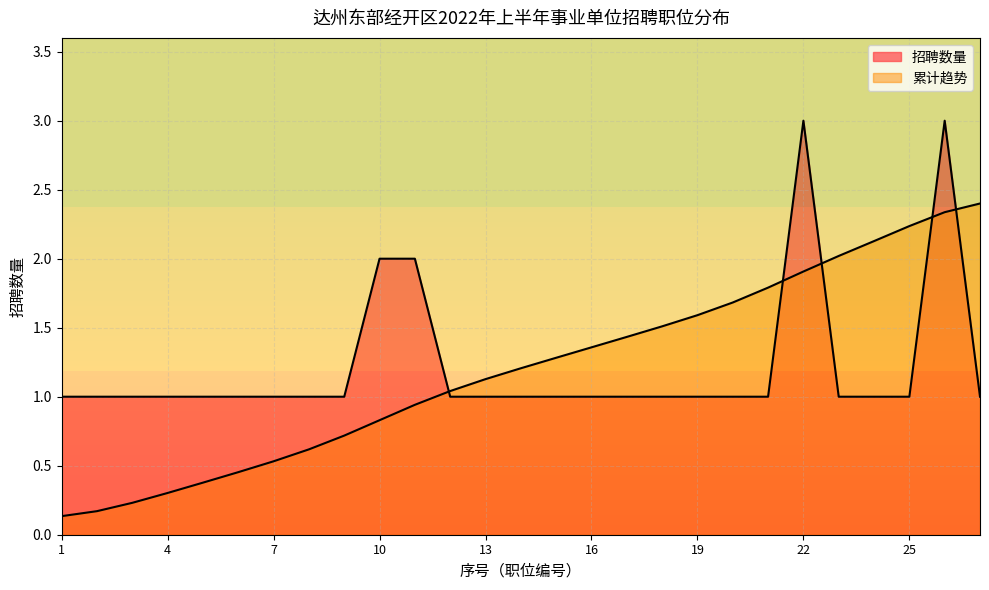

Which series has the largest total across all categories?

招聘数量